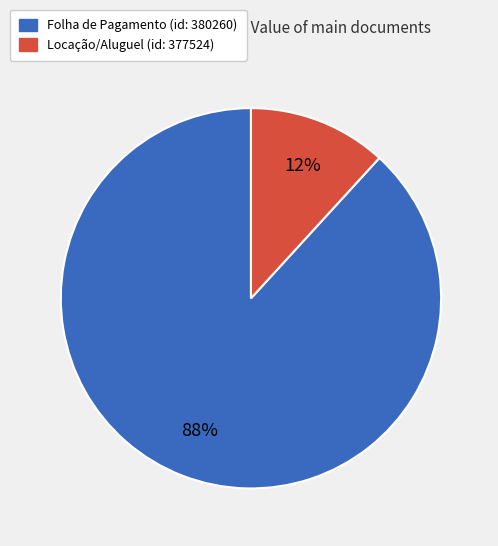

To the nearest percent, what percentage of the pie is Locação/Aluguel (id: 377524)?

12%